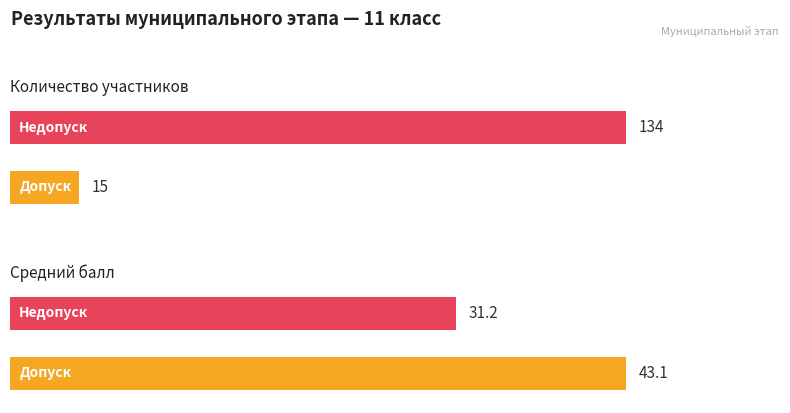

Is the value of Допуск at Допуск greater than the value of Недопуск at Допуск?

No